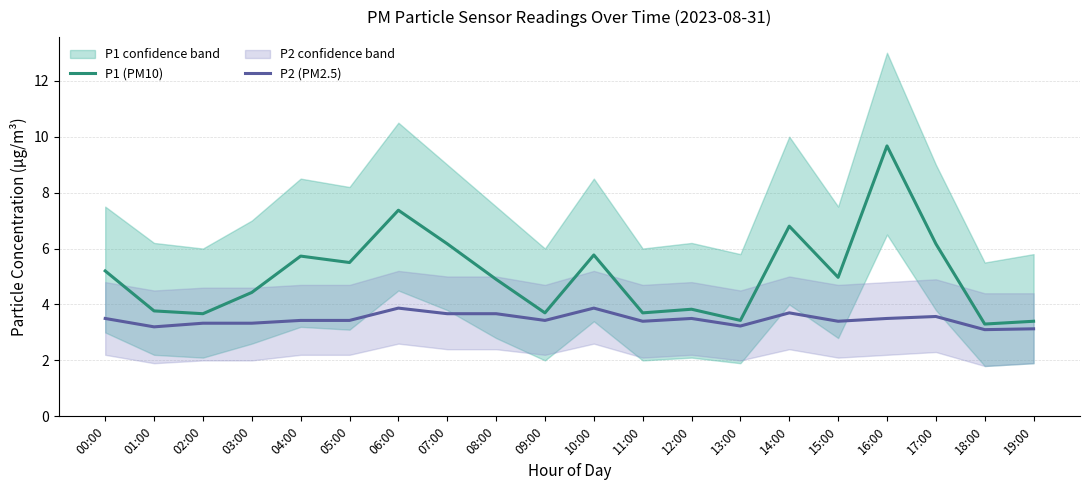

Which category has the highest value across all series?

16:00